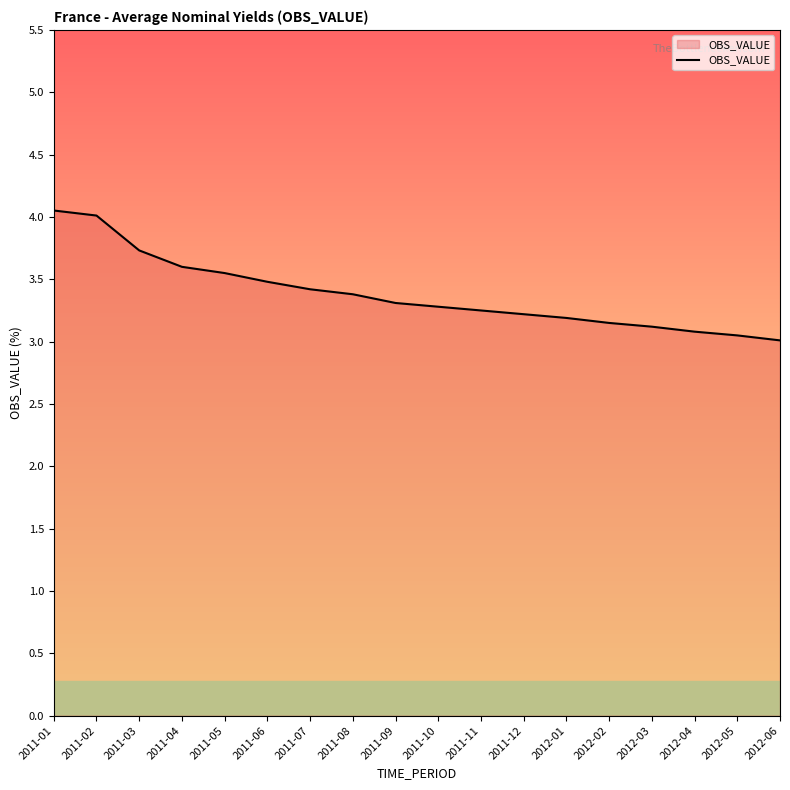

What is the maximum value shown in the chart?

4.1